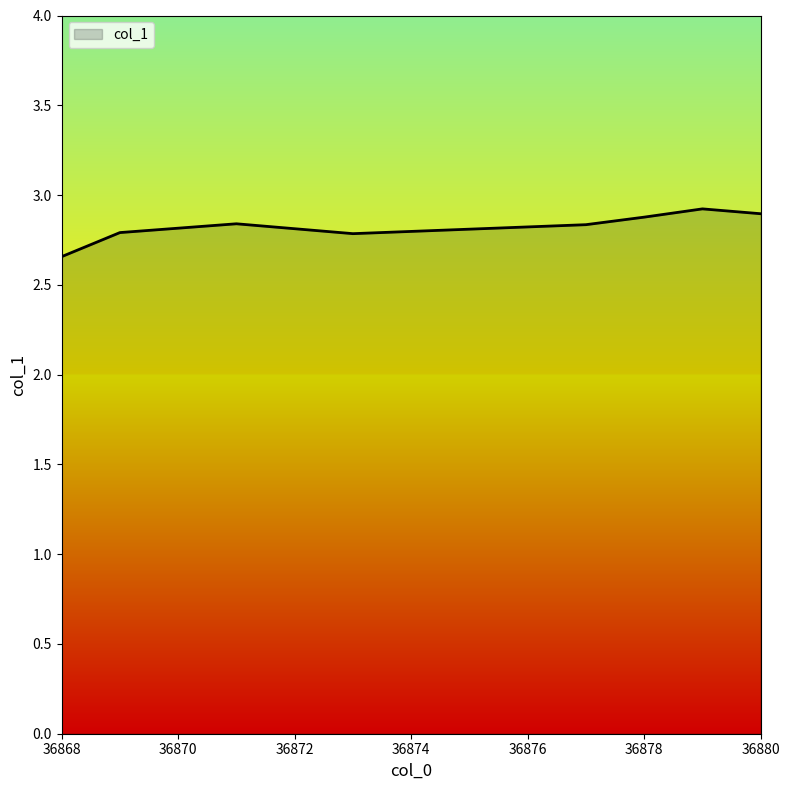

What is the maximum value shown in the chart?

2.9